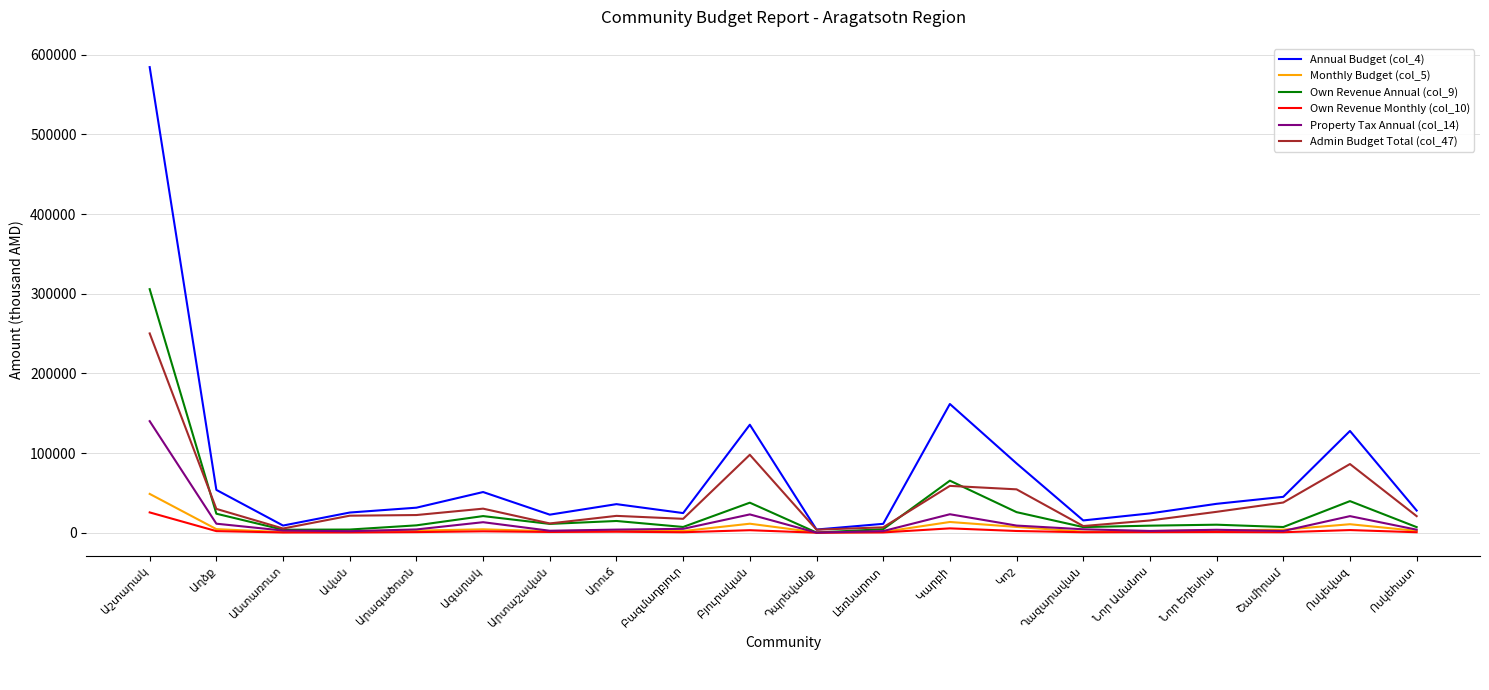

Which series has the widest spread of values?

Annual Budget (col_4)